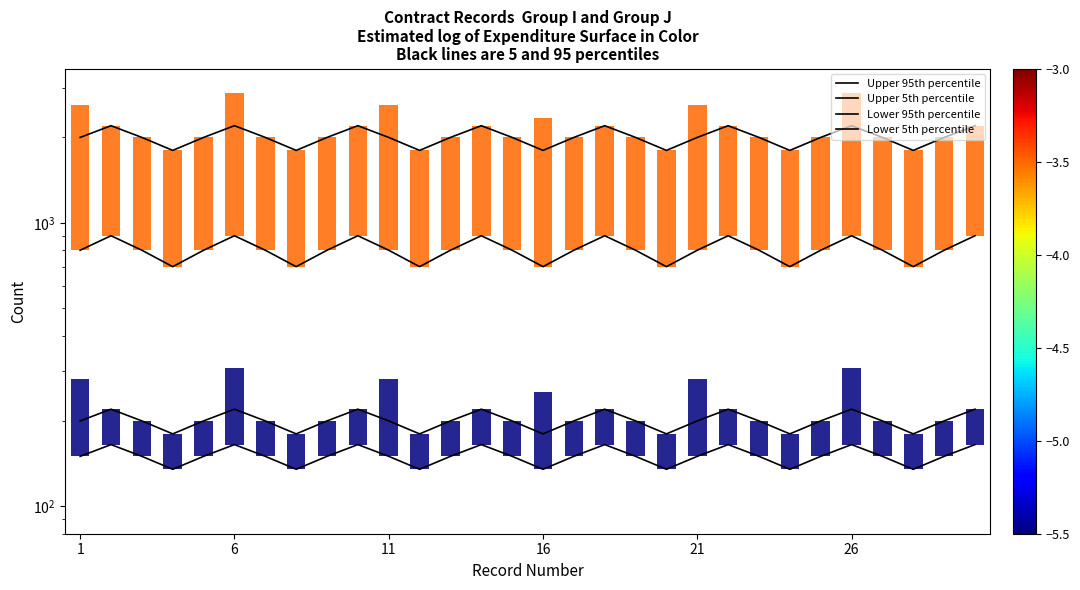

Which series changed the most between 27 and 29?

Upper 95th percentile